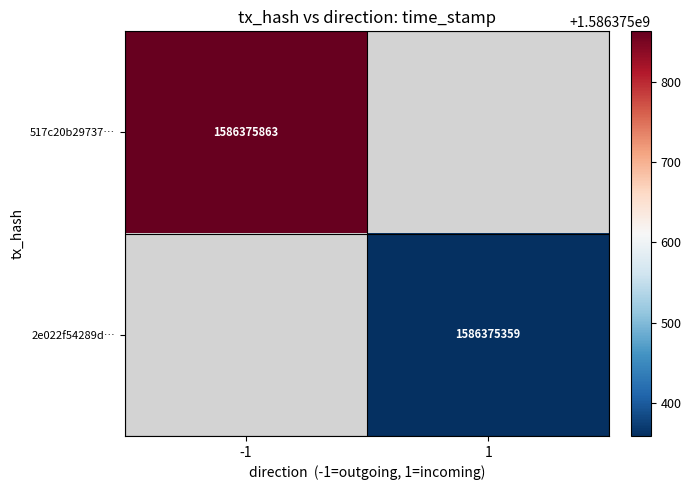

Rank the series at direction from highest to lowest value.

2e022f54289dac57df6c3d8f04914c6fefb0ae0, 517c20b297378b9ce68f2a6625939d84256bd41